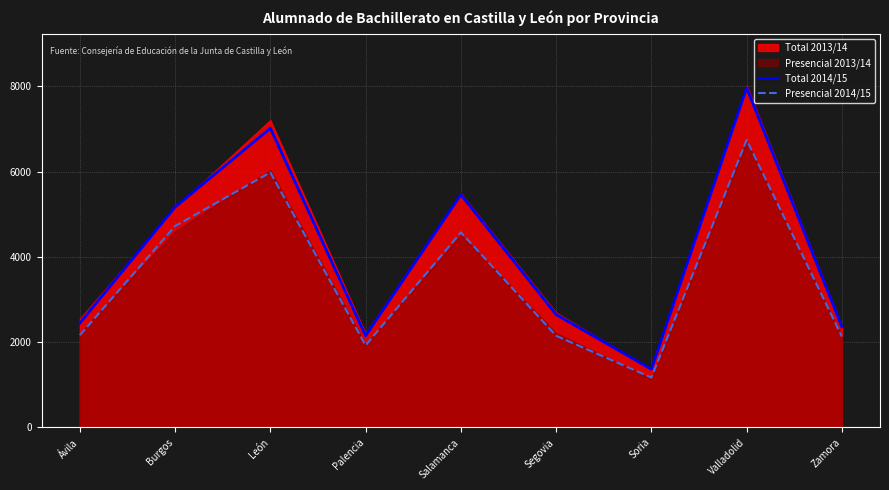

True or false: Presencial 2014/15 and Total 2014/15 cross at least once.

False